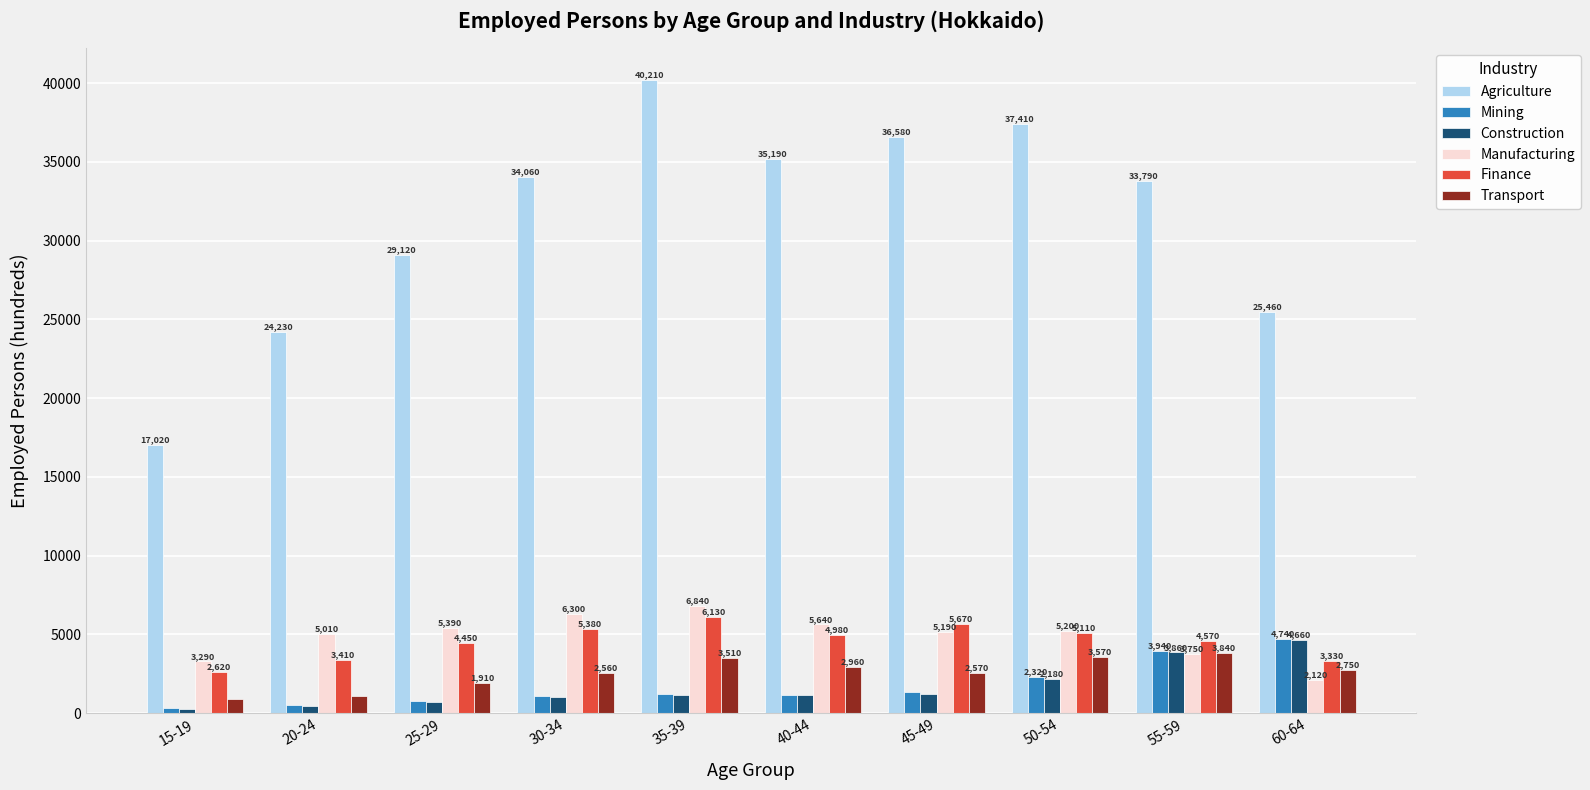

What is the sum of all Finance values?

45650